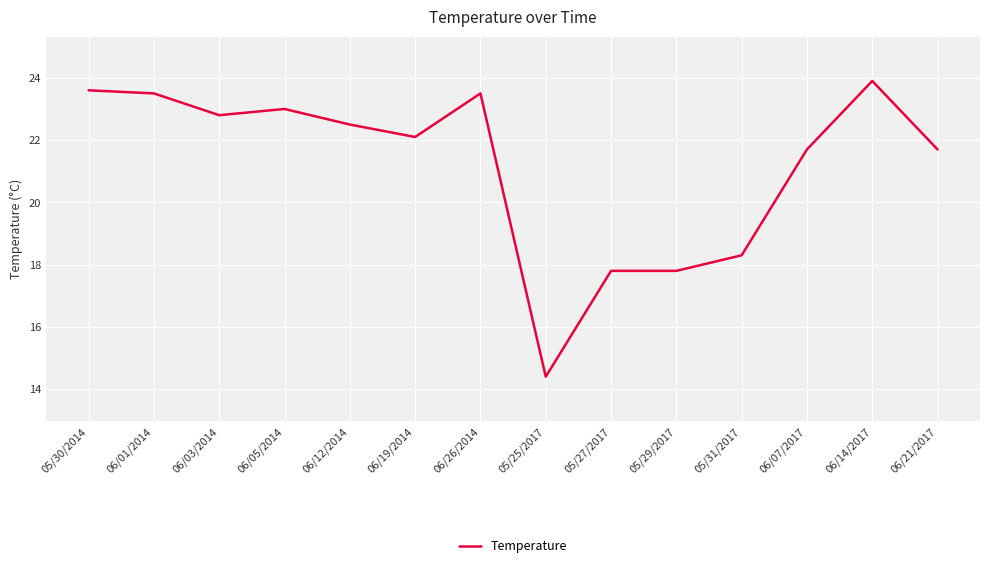

What is the maximum value shown in the chart?

23.9